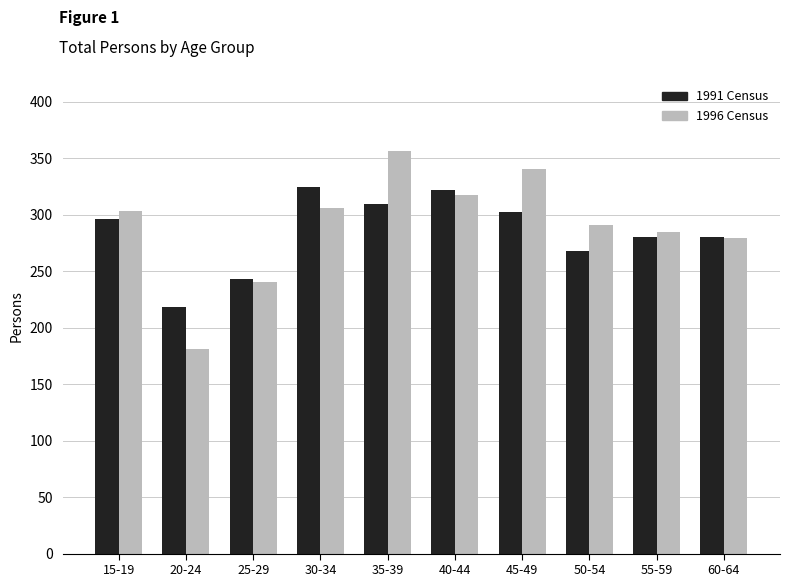

The 1996 Census series shows 88 at 20-24. True or false?

False